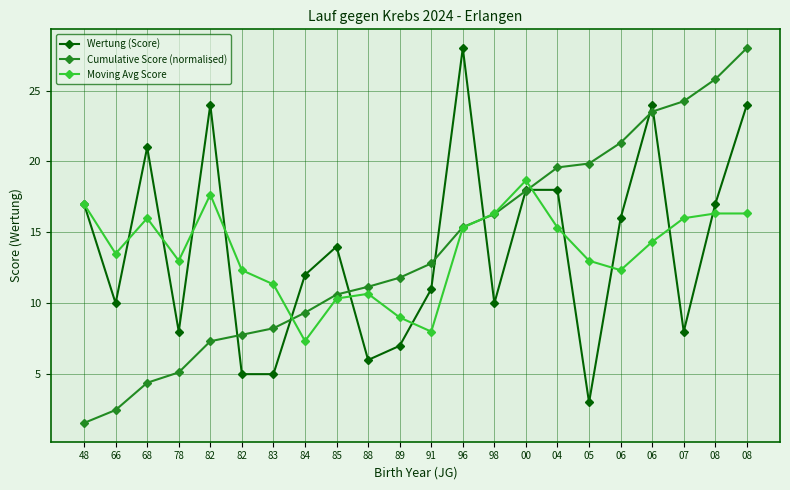

Between 78 and 84, which series saw the biggest shift?

Moving Avg Score